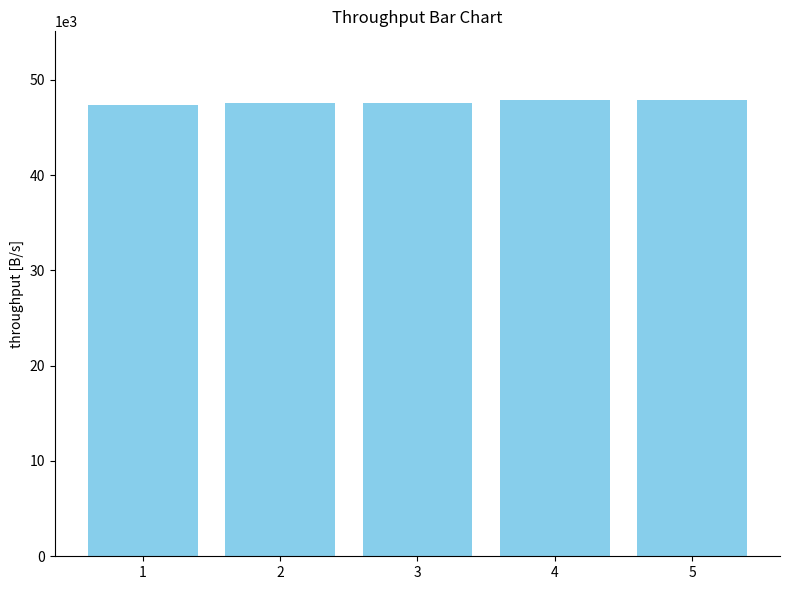

True or false: the data shows 29957 at 3.

False